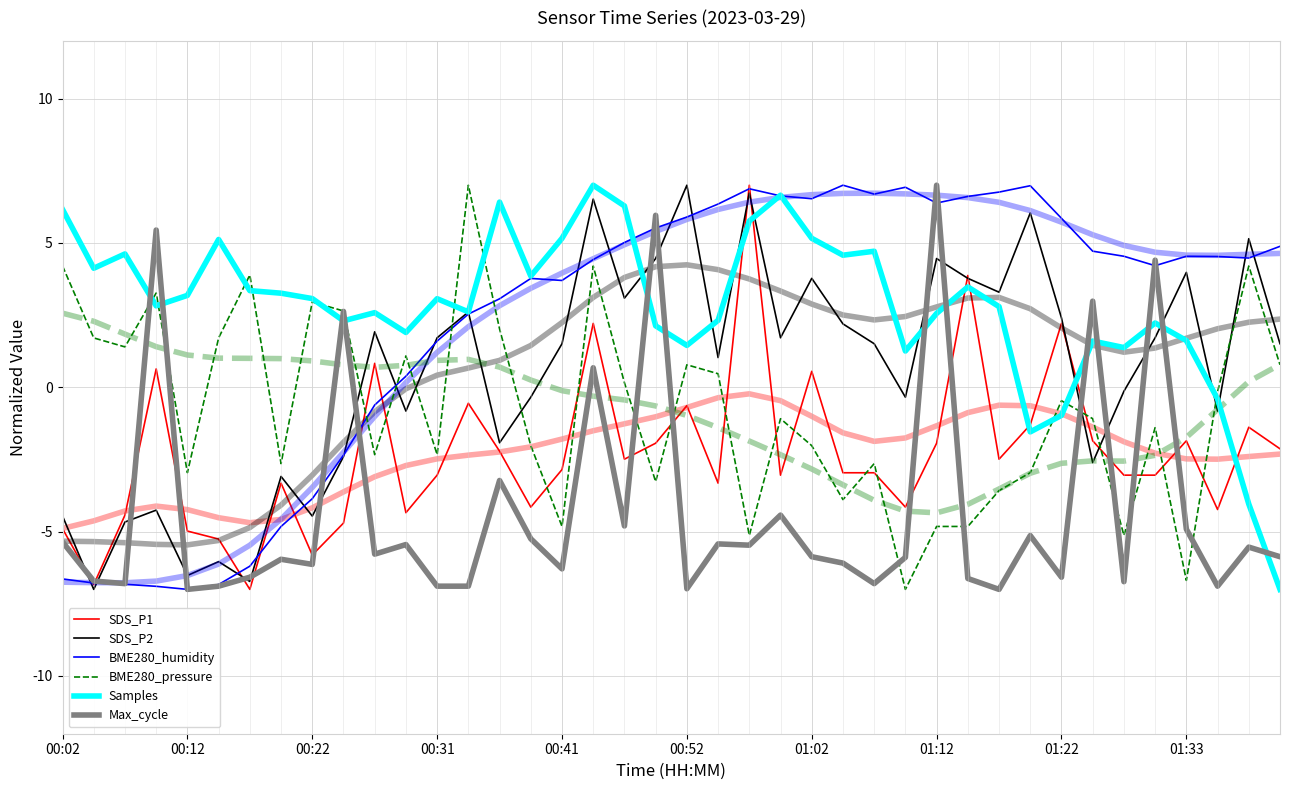

How many times do SDS_P1 and Max_cycle cross each other?

16